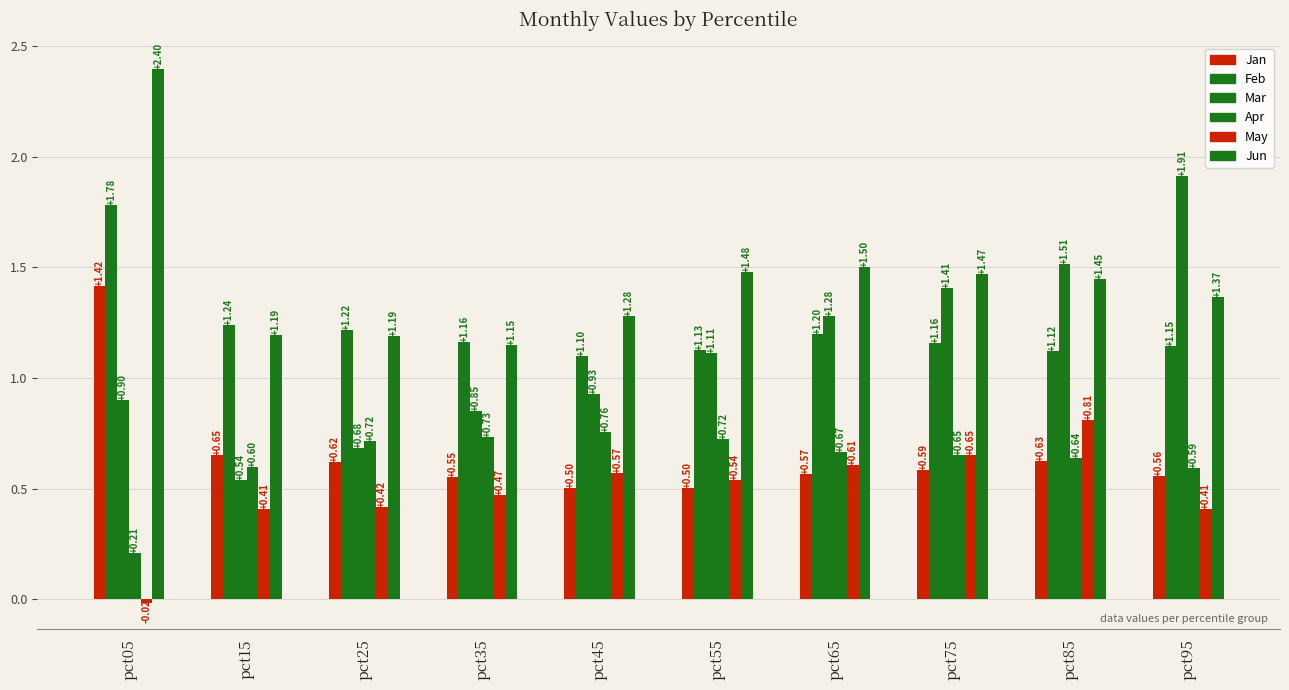

Which series has the largest total across all categories?

Jun